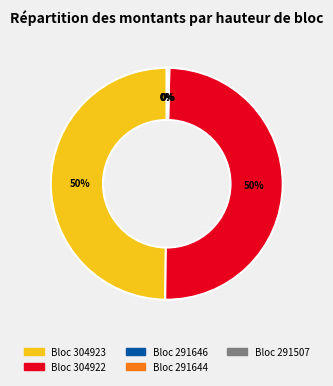

To the nearest percent, what is the difference between the largest and smallest slice percentages?

50%